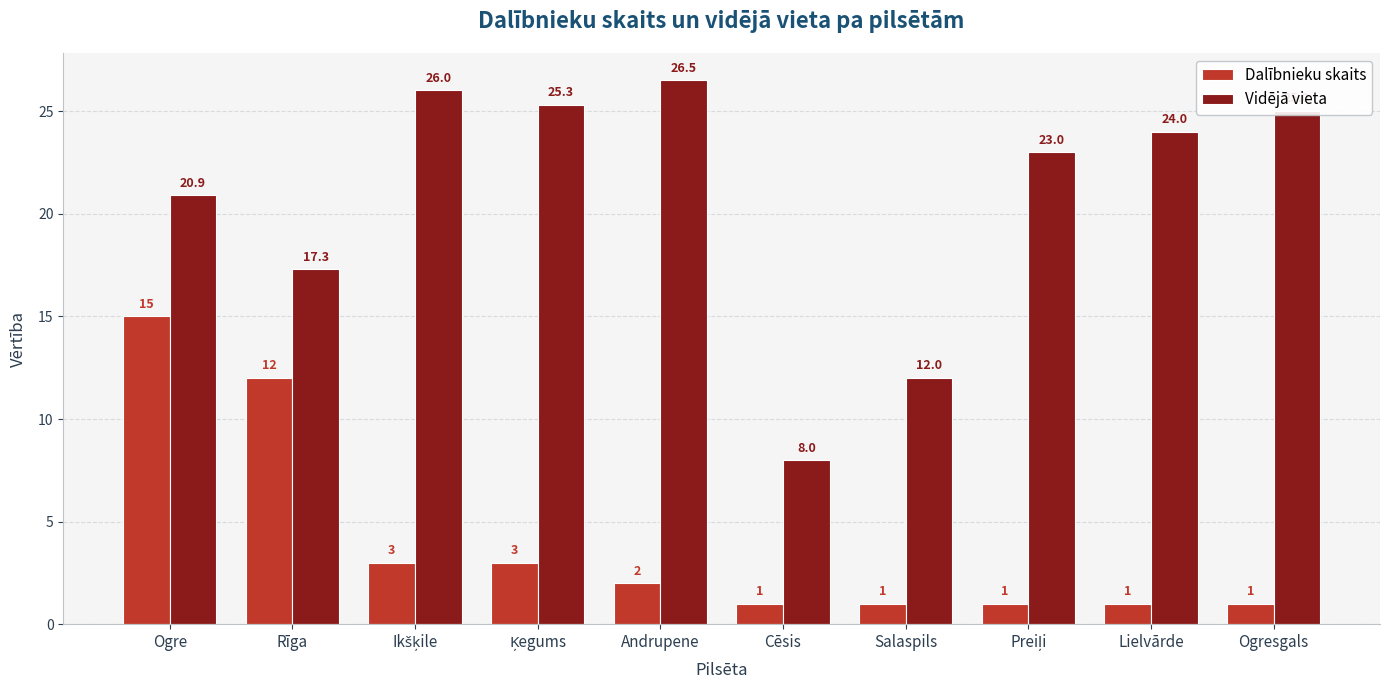

What is the average value of the Vidējā vieta series?

20.8